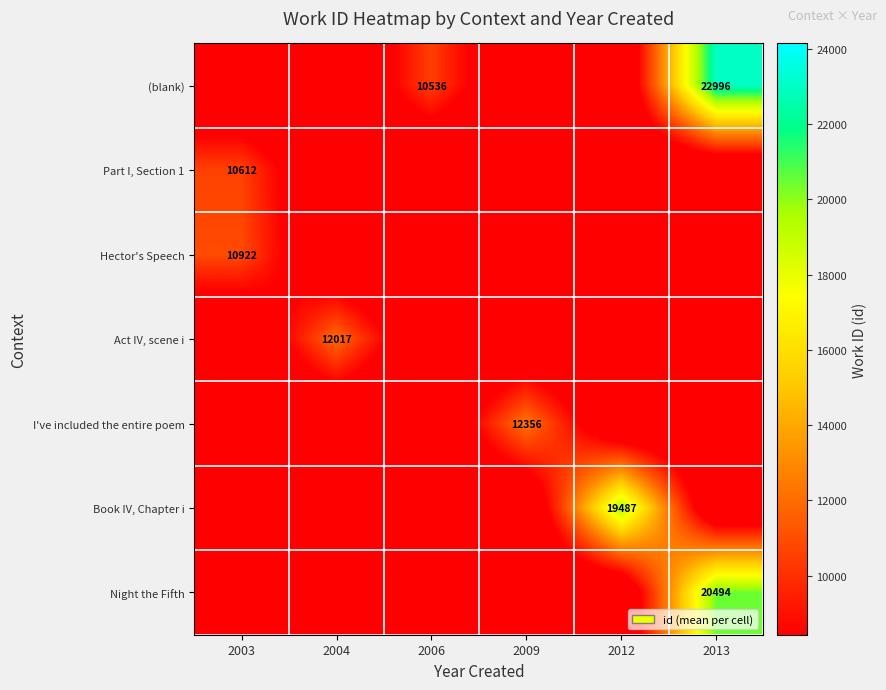

True or false: Book IV, Chapter i has a value of 29848 at 2012.

False